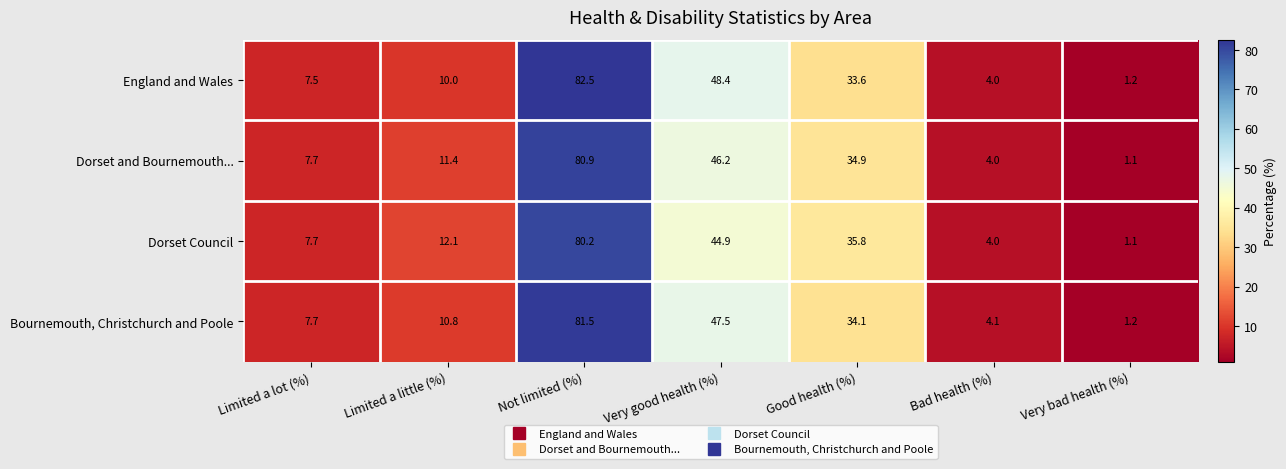

What is the difference between the maximum and minimum values in the Dorset Council series?

79.1